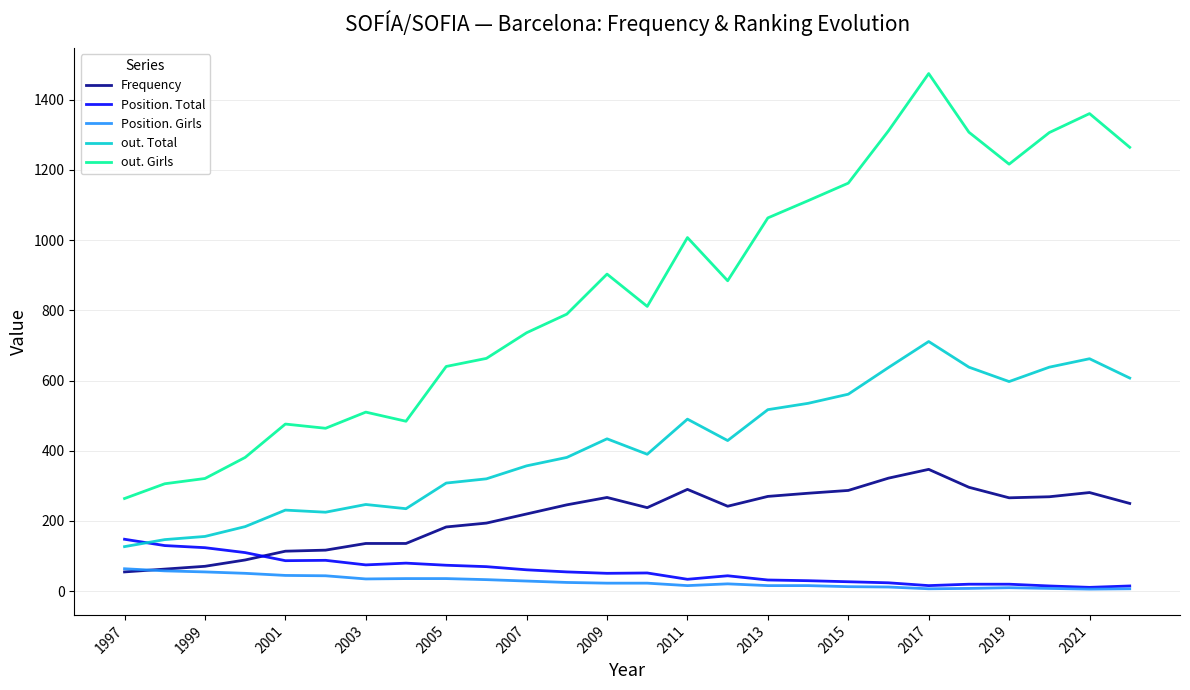

What is the lowest value of the Frequency series?

55